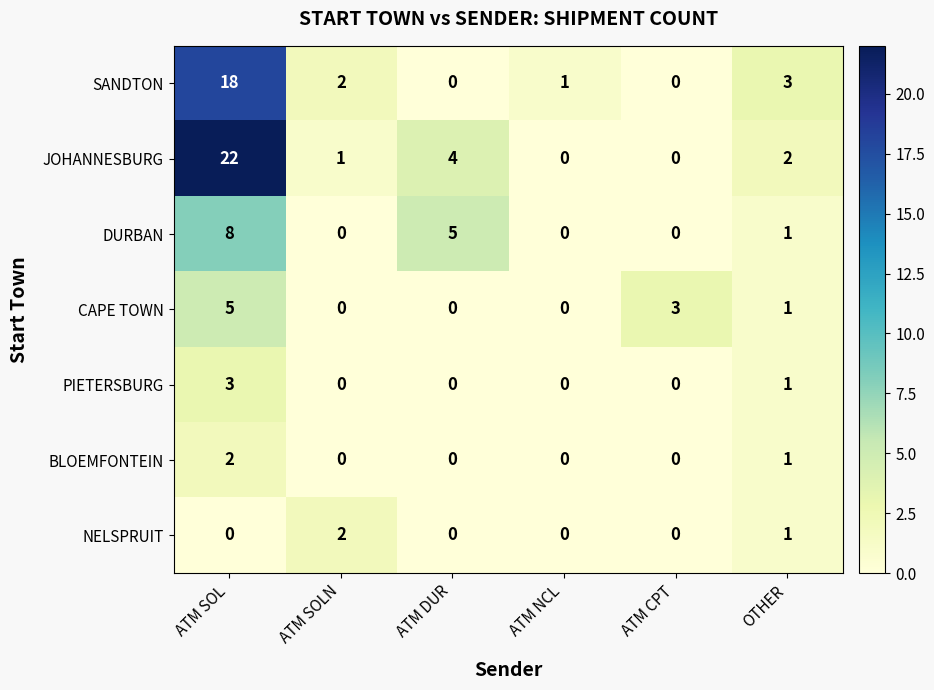

What is the maximum value shown in the chart?

22